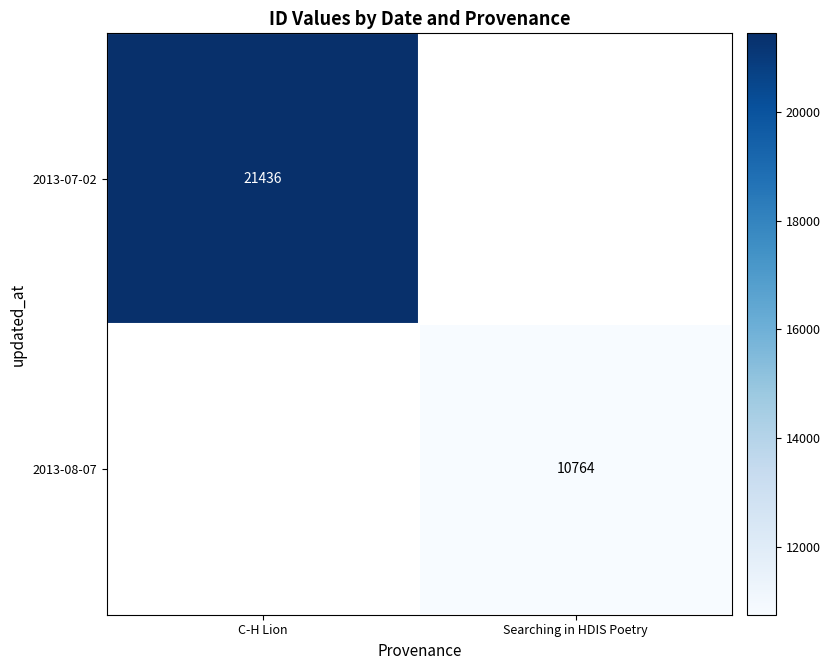

Which label corresponds to the smallest value in the chart?

Searching in HDIS Poetry